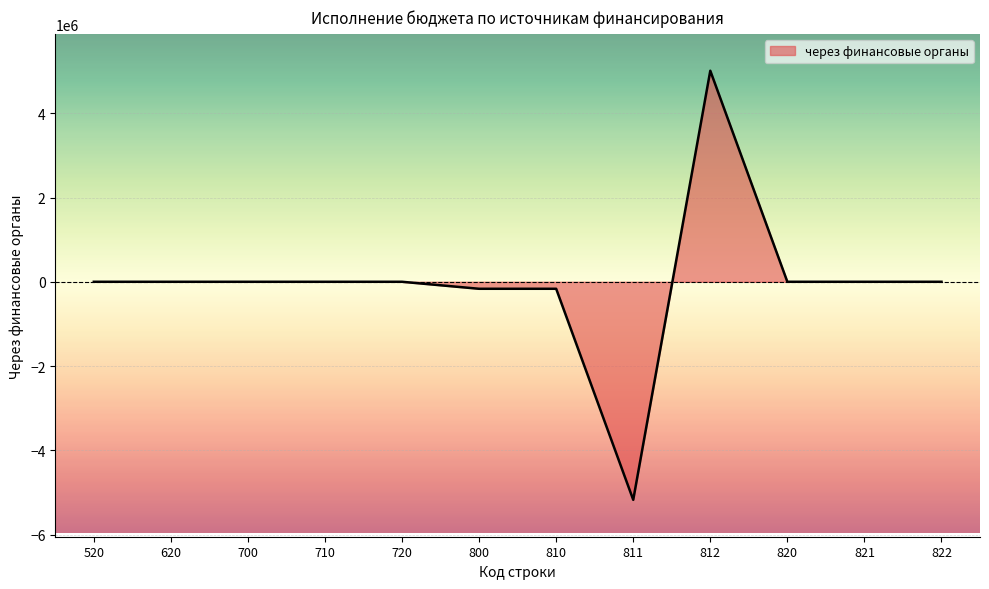

Which label corresponds to the largest value in the chart?

812